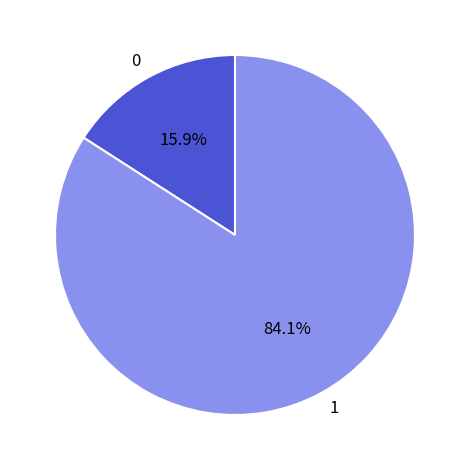

What percentage is NOT represented by 0?

84.1%